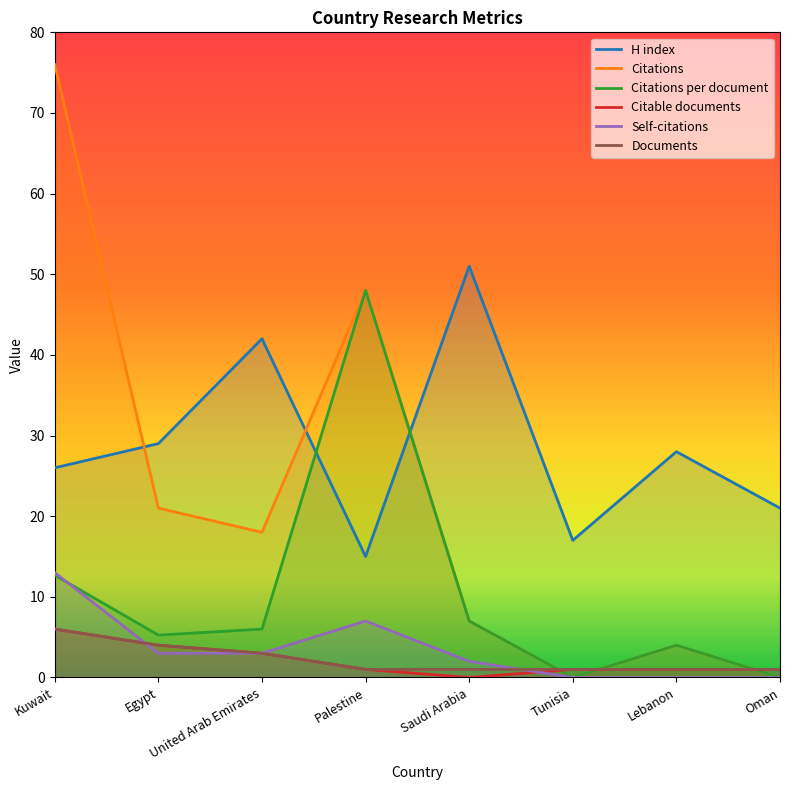

Which category has the lowest value in the Citable documents series?

Saudi Arabia